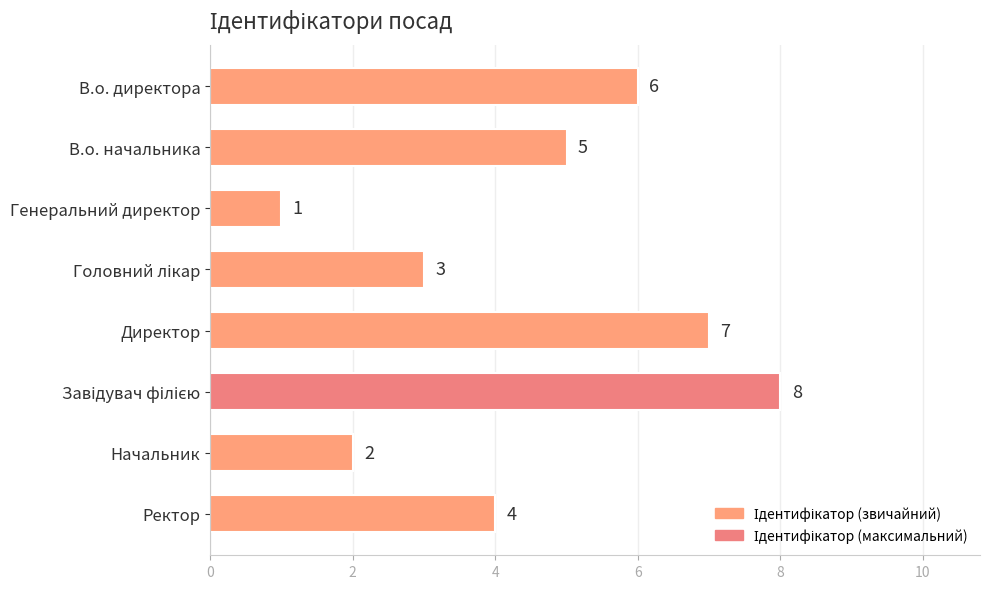

At which label is the value closest to 4?

Ректор